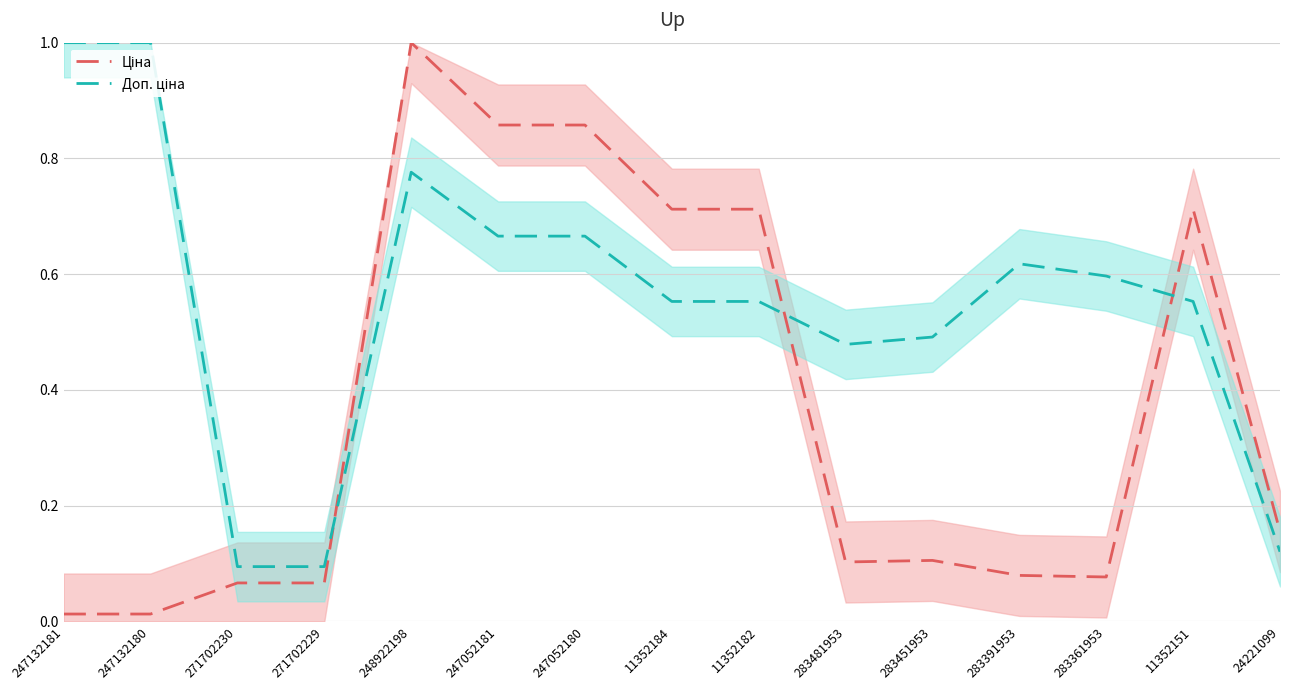

What is the sum of all Доп. ціна values?

8.3